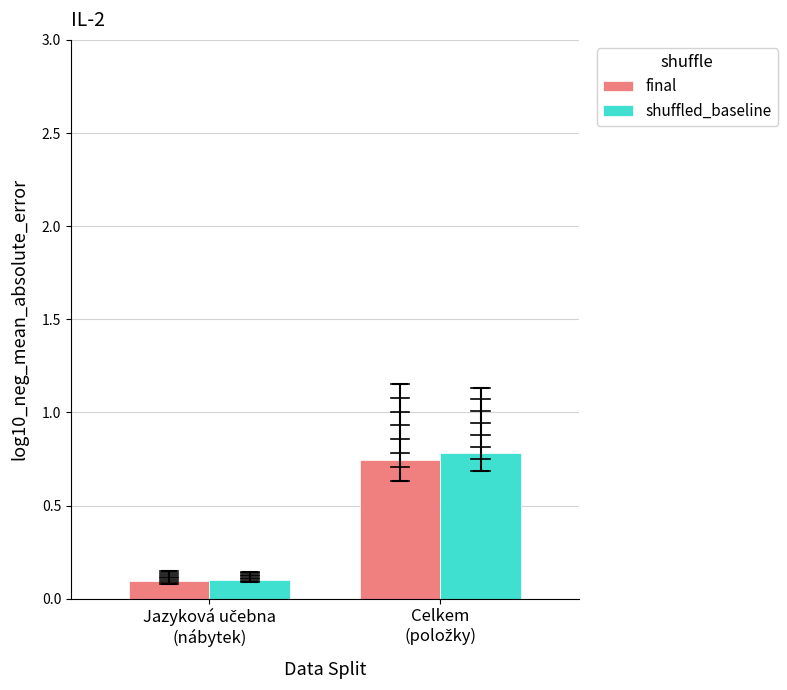

How many distinct data groups are displayed?

2